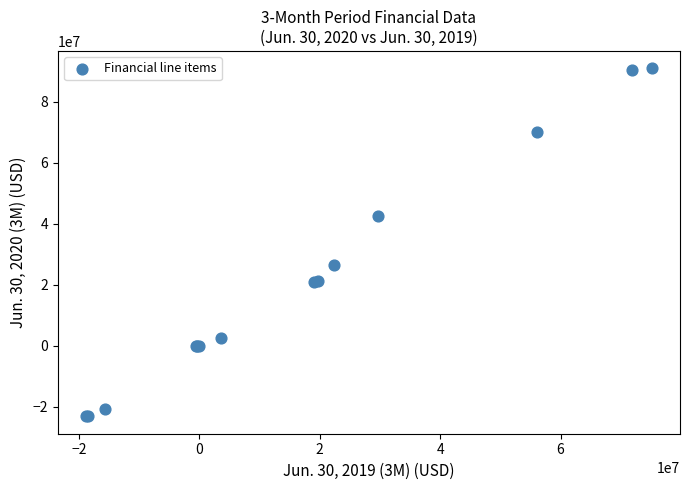

What Y value in the scatter plot is closest to 33930500?

26571000